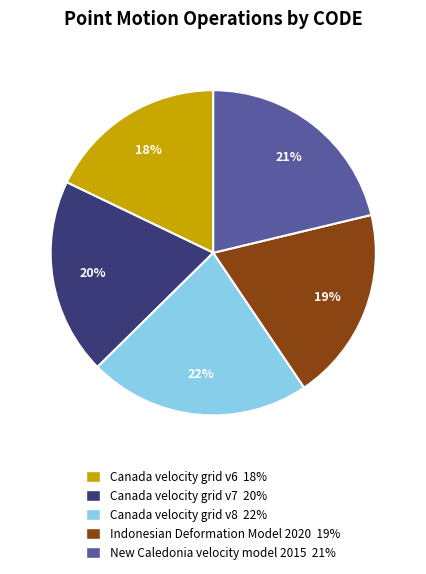

Combined, do New Caledonia velocity model 2015 and Canada velocity grid v8 account for over 50%?

No